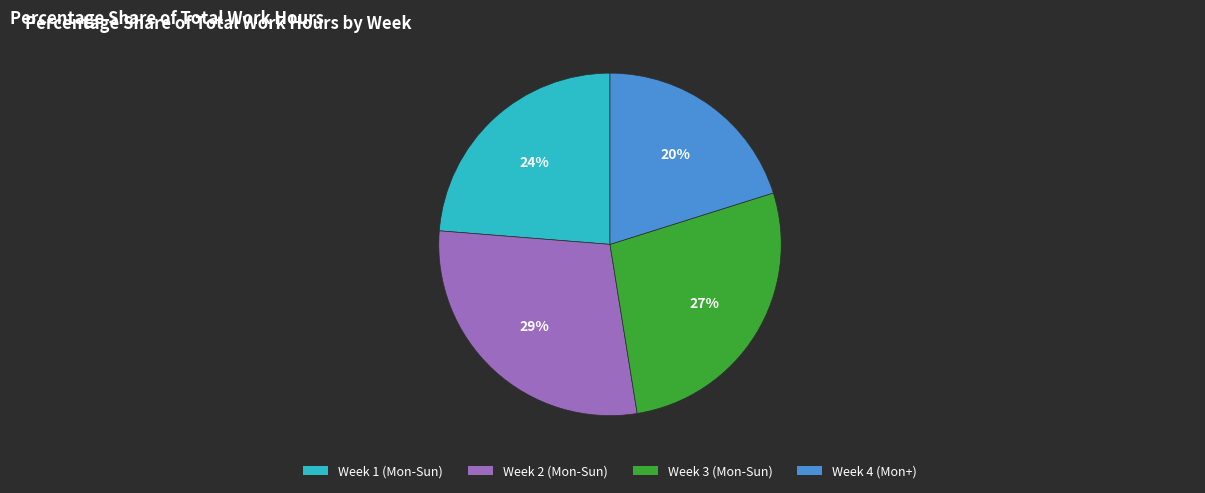

To the nearest percent, what is the difference between the largest and smallest slice percentages?

9%